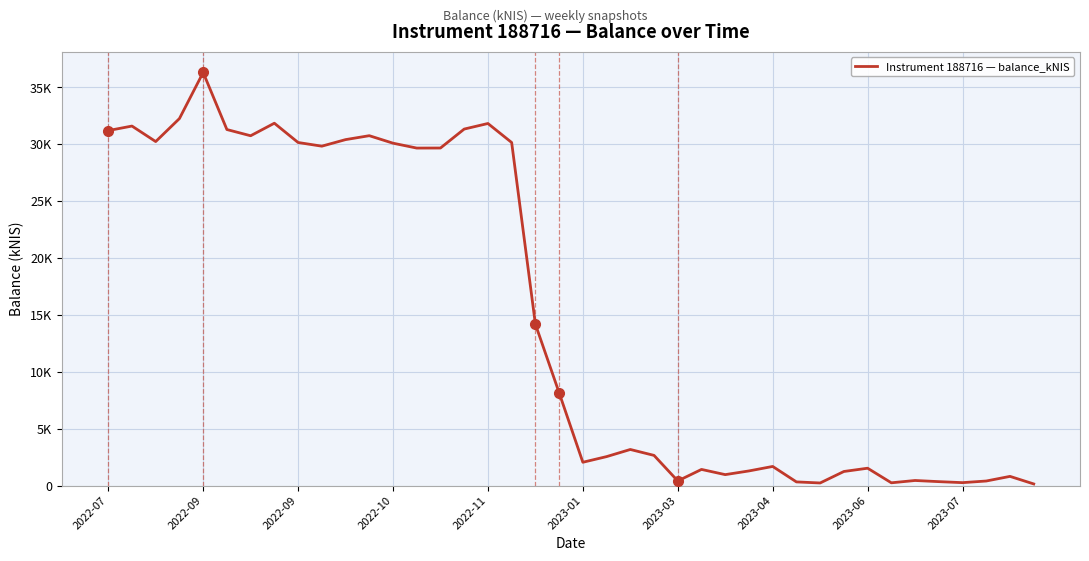

Is this an area chart (filled region under the line)?

No